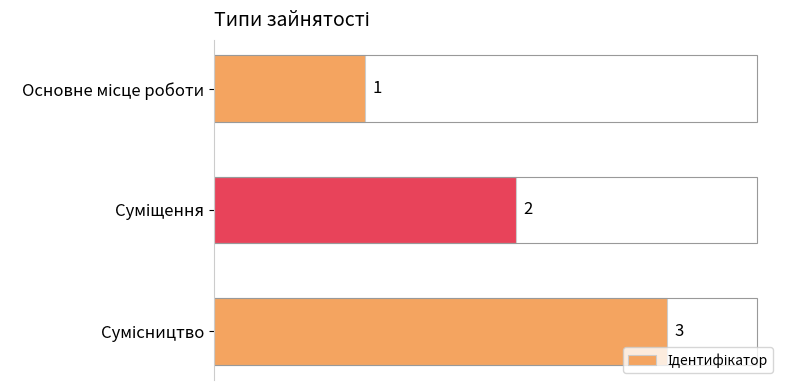

How many values are between 1 and 3?

3